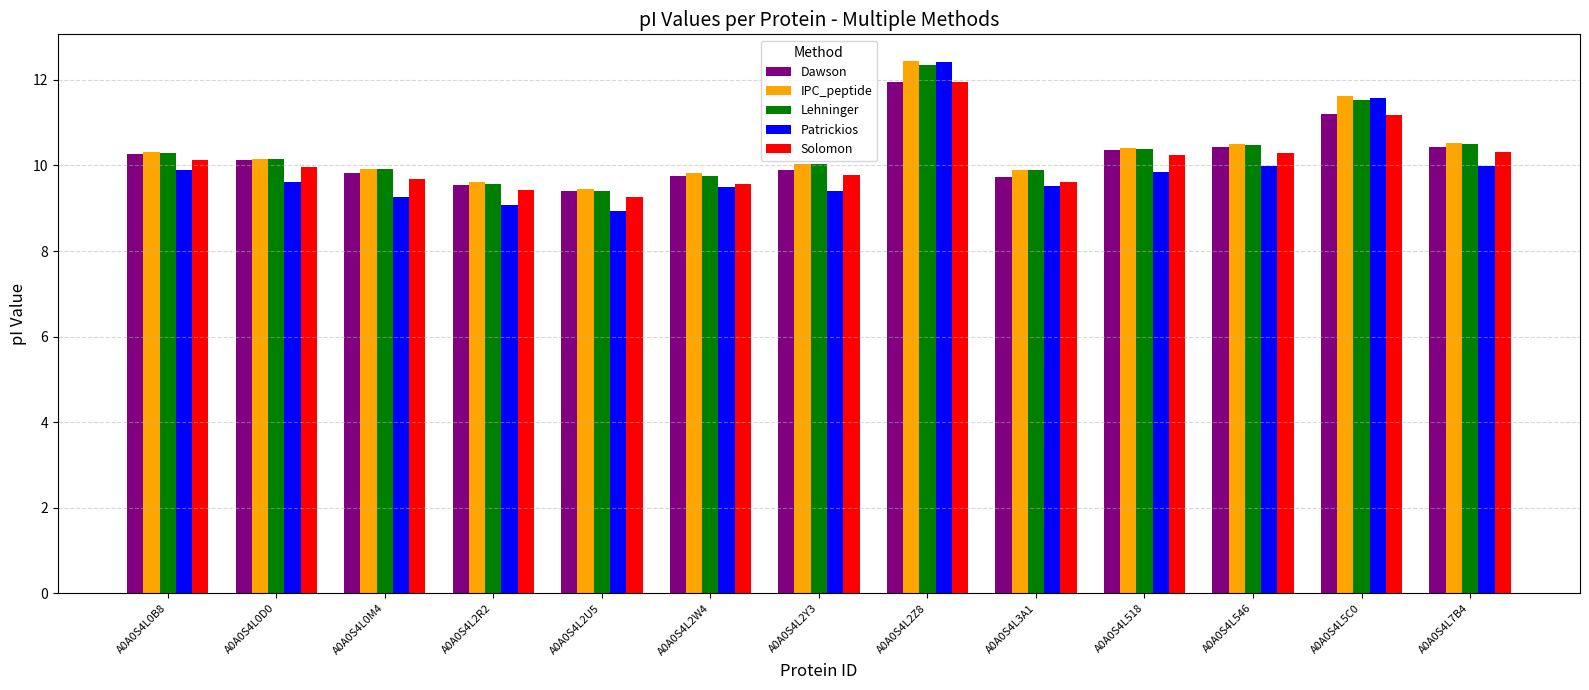

The value of Solomon at A0A0S4L0D0 is 15.7. True or false?

False